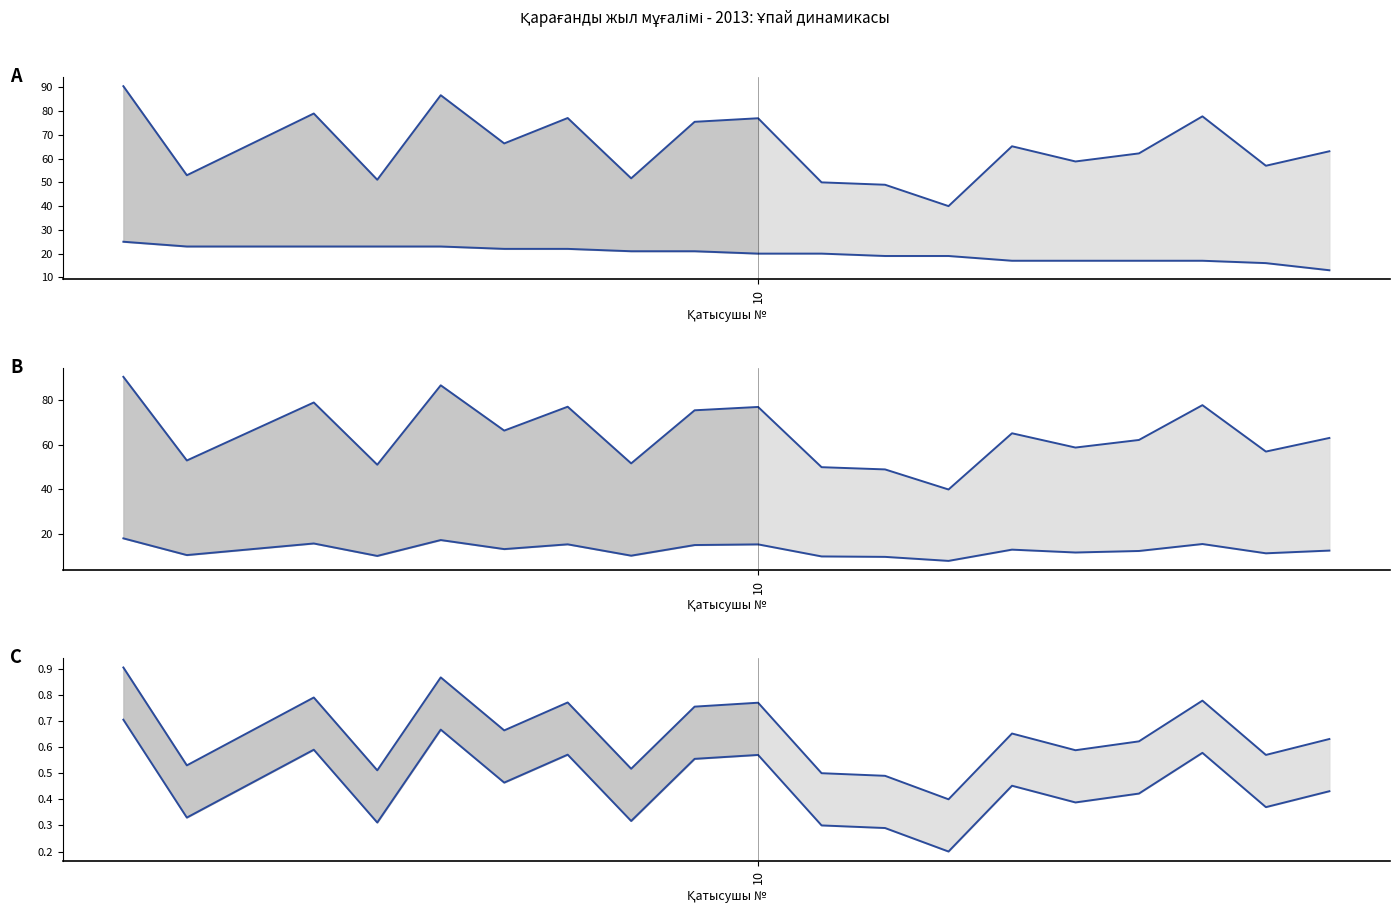

How many interior local peaks does the Нормаланған жалпы series have?

6